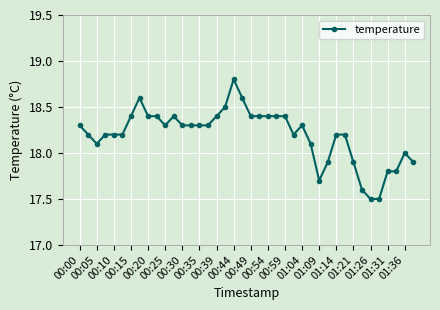

What is the value of the 16th point from the left?

18.3